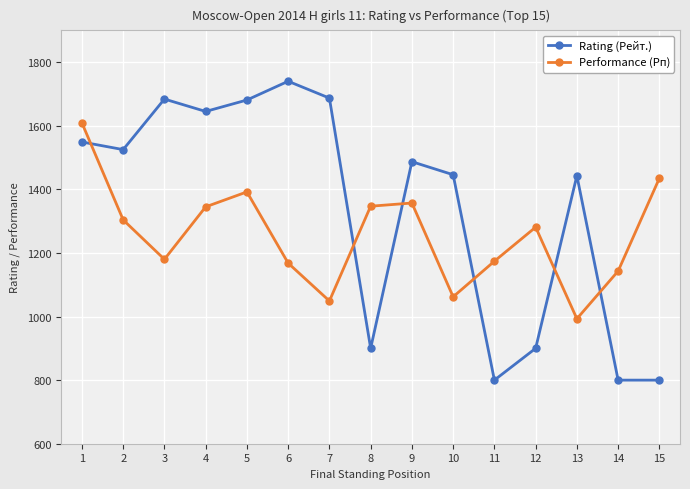

The value of Rating (Рейт.) at 12 is 1213. True or false?

False